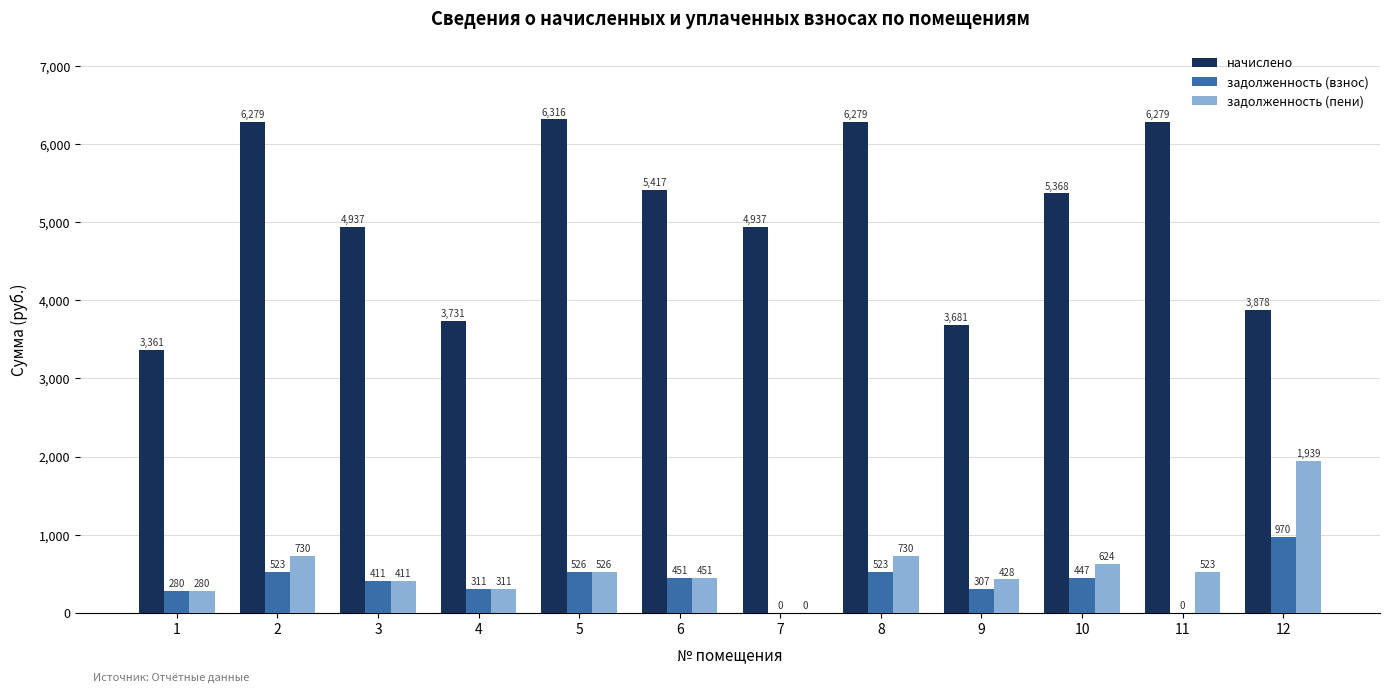

Read the задолженность (взнос) value at 1.

280.1